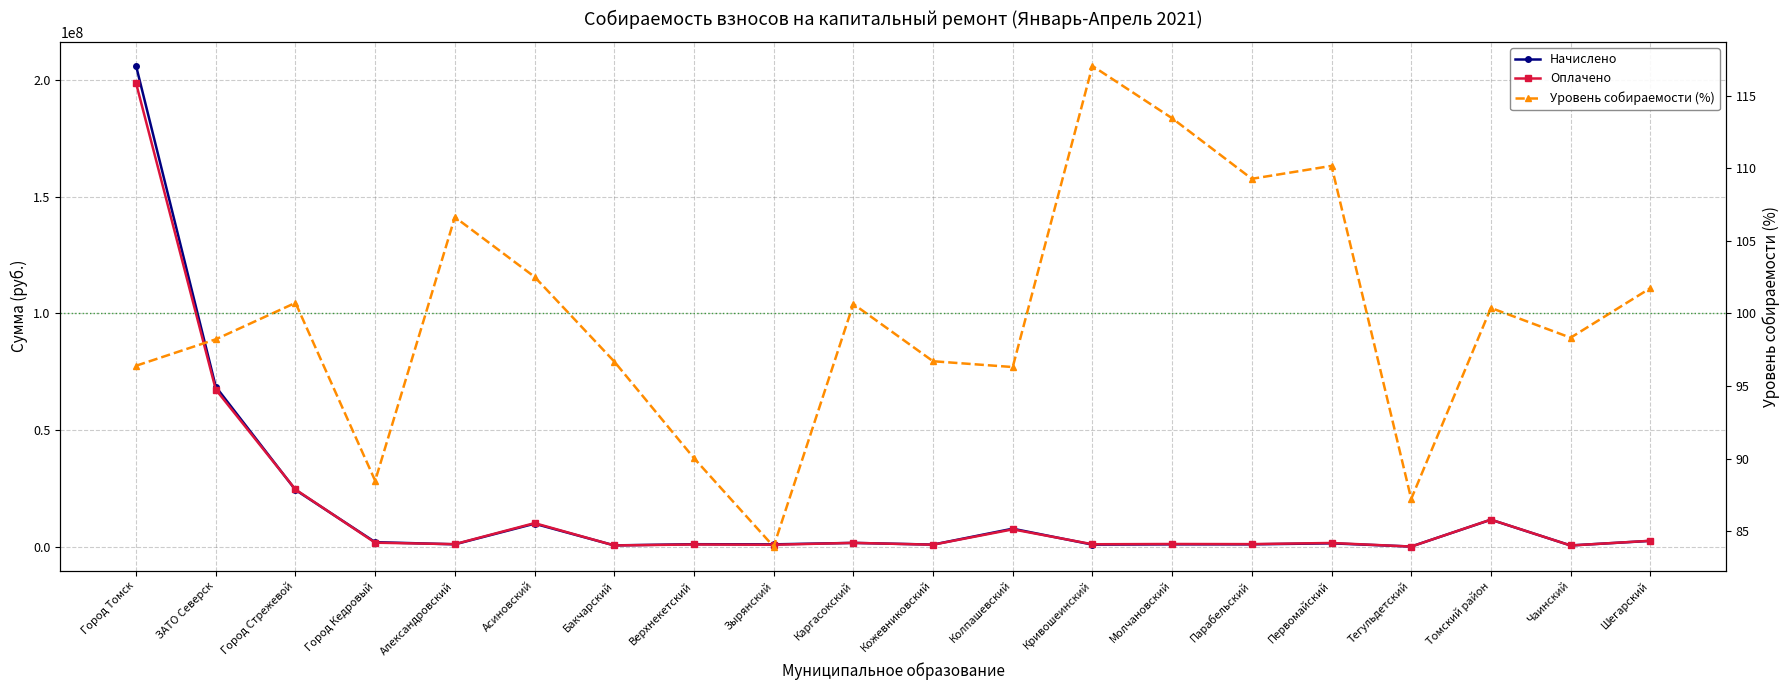

Rank the categories by Уровень собираемости (%) value from lowest to highest.

Зырянский, Тегульдетский, Город Кедровый, Верхнекетский, Колпашевский, Город Томск, Бакчарский, Кожевниковский, ЗАТО Северск, Чаинский, Томский район, Каргасокский, Город Стрежевой, Шегарский, Асиновский, Александровский, Парабельский, Первомайский, Молчановский, Кривошеинский